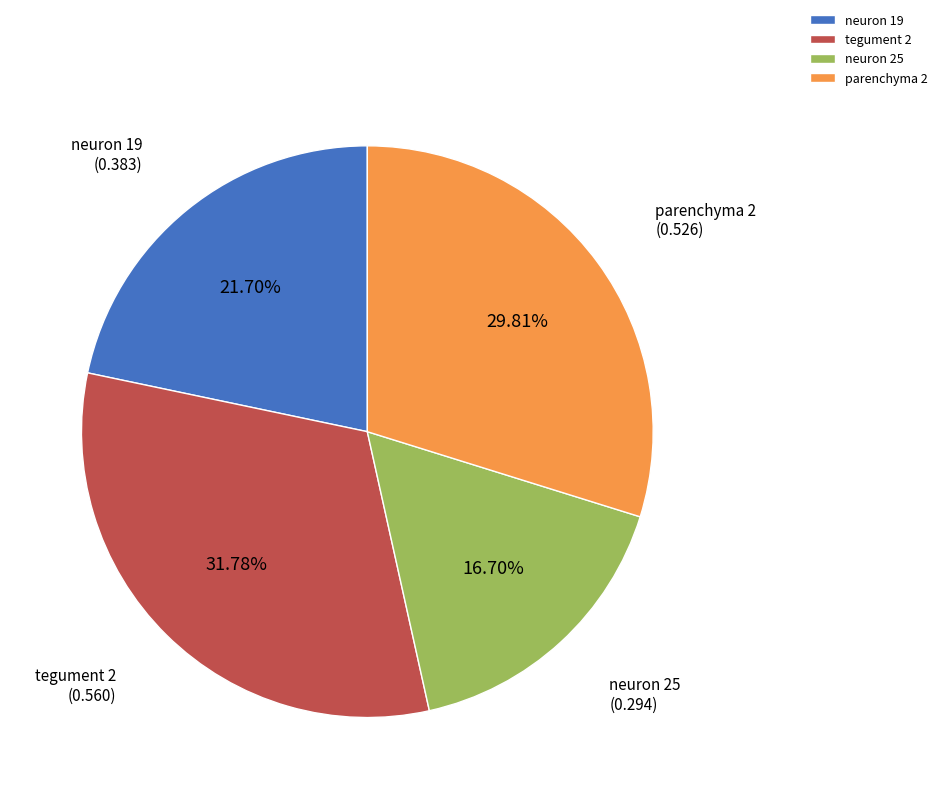

To the nearest percent, what portion does neuron 19 represent?

22%